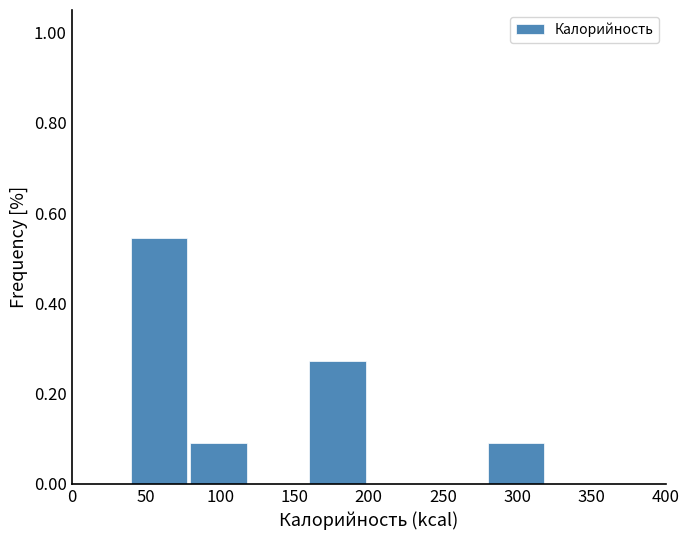

Reading left to right, list every bar in this chart as the range it spans on the x-axis followed by its height. The values are not printed on the chart, so give them approximately, as read against the axis.

0 to 40: 0
40 to 80: 0.54
80 to 120: 0.10
120 to 160: 0
160 to 200: 0.28
200 to 240: 0
240 to 280: 0
280 to 320: 0.10
320 to 360: 0
360 to 400: 0